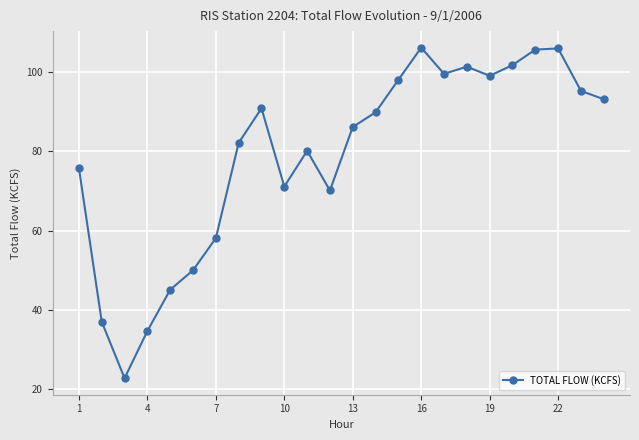

What is the value of the 24th point from the left?

93.1